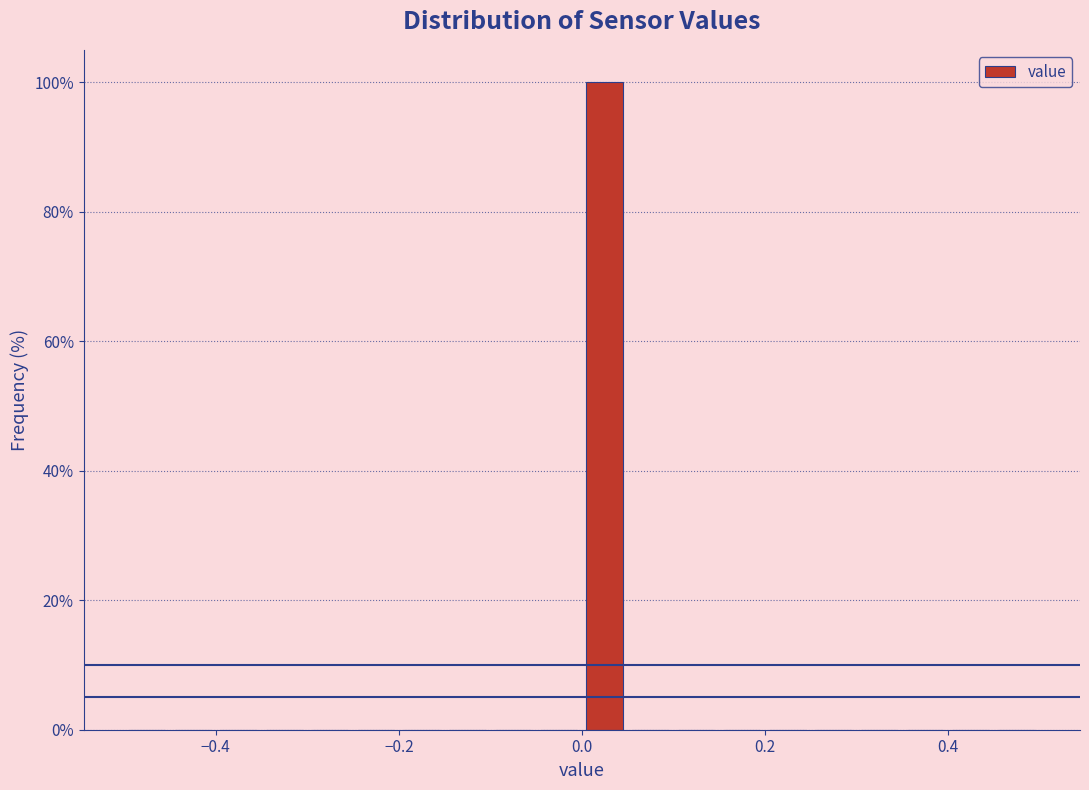

Around what value on the x-axis is the tallest bar? Give the approximate position of its centre, as read against the axis.

0.02